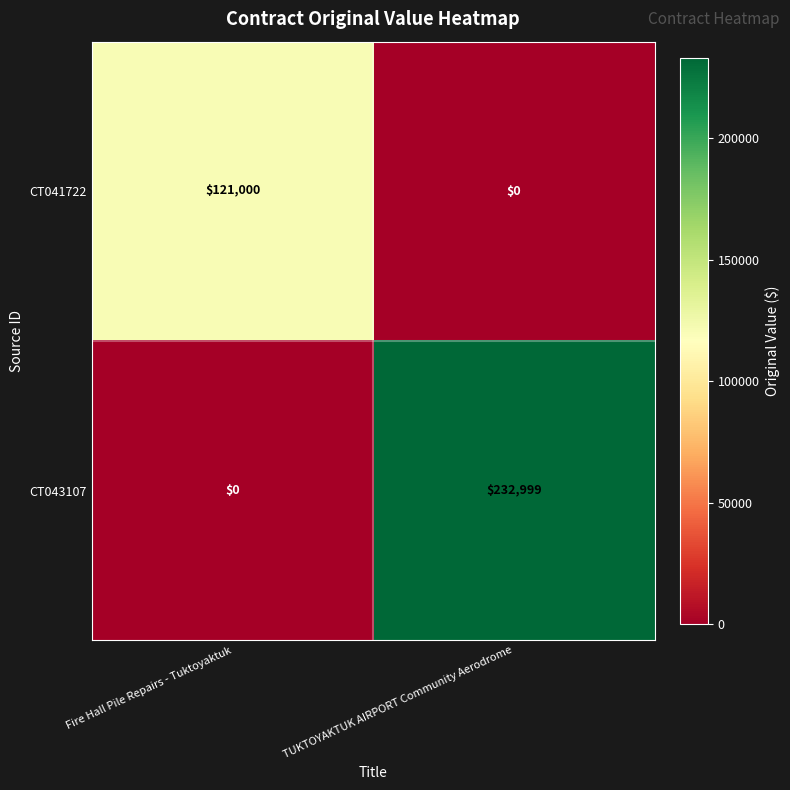

Is the value of CT043107 at TUKTOYAKTUK AIRPORT Community Aerodrome greater than the value of CT041722 at TUKTOYAKTUK AIRPORT Community Aerodrome?

Yes